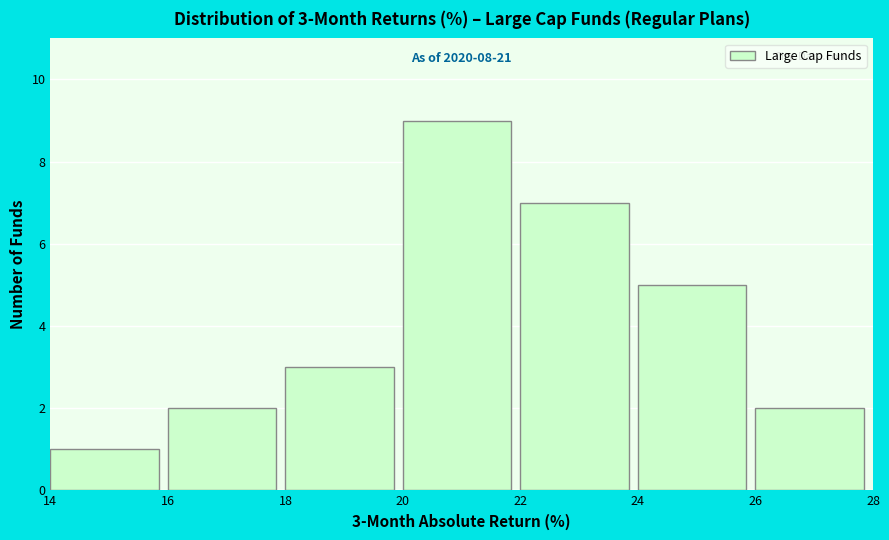

Which range on the x-axis has the tallest bar?

20 to 22